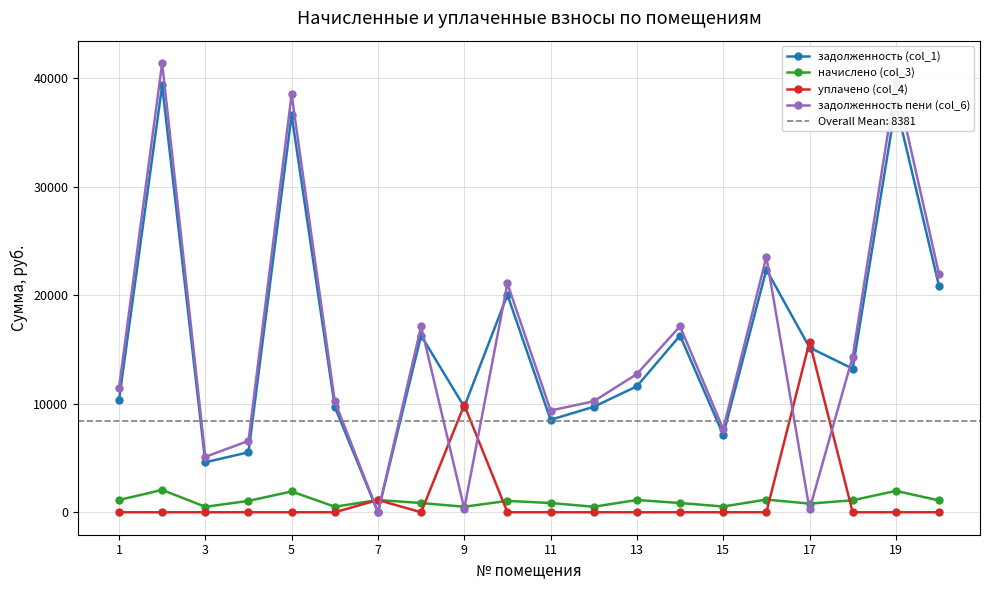

True or false: задолженность (col_1) has more than 2 interior local peaks.

True